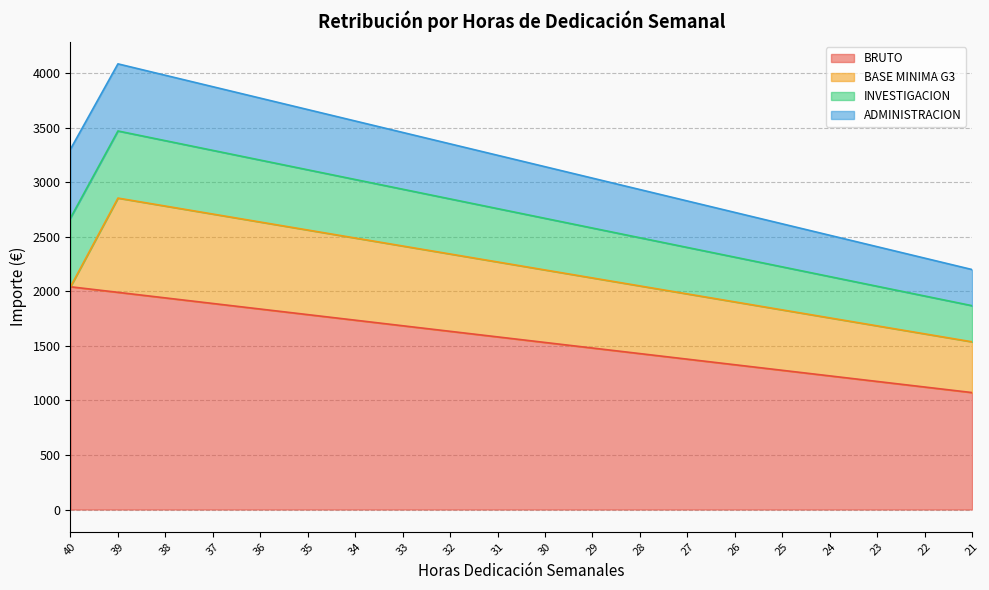

What is the total value across all series at 29?

3038.5